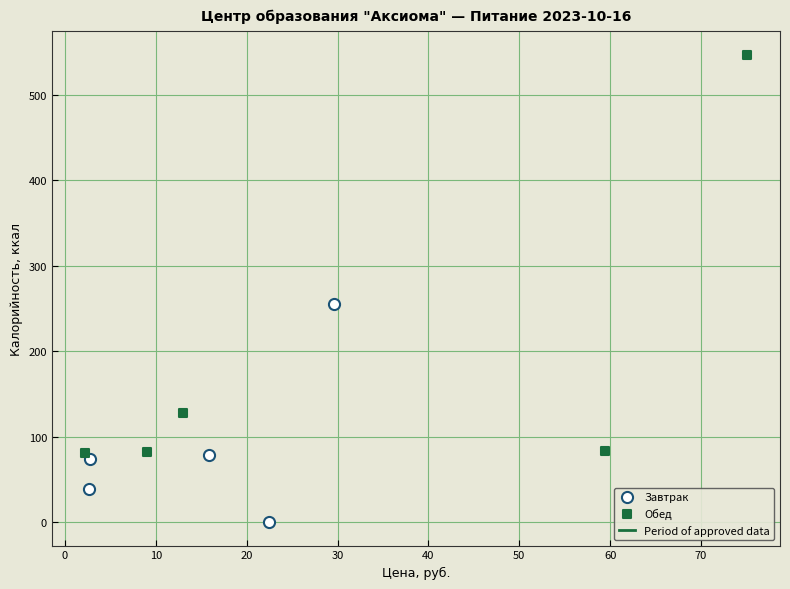

Which series has the widest spread of Y values?

Обед